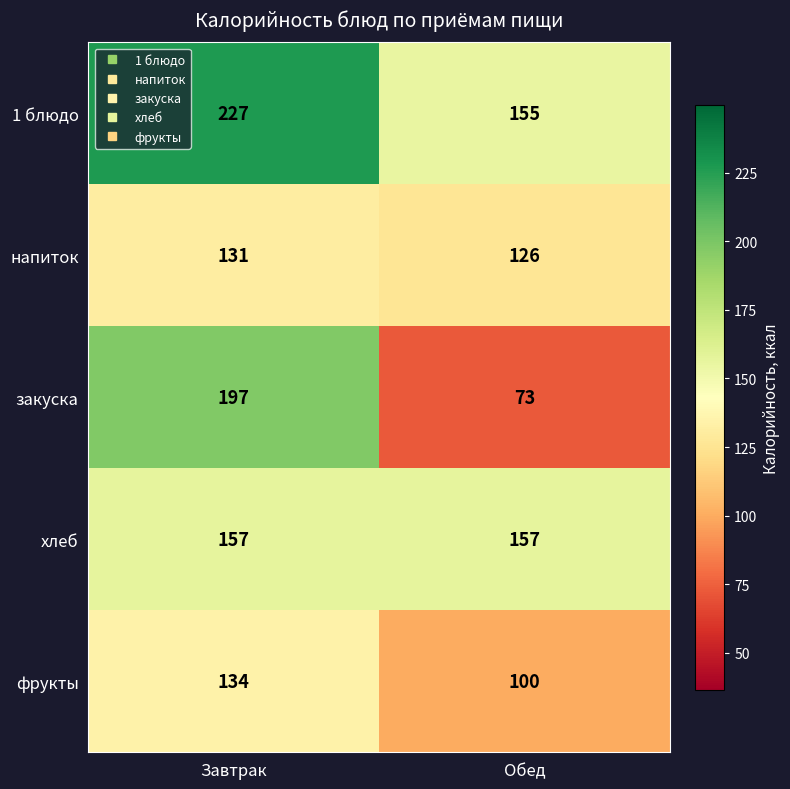

What is the difference between the фрукты values at Завтрак and Обед?

34